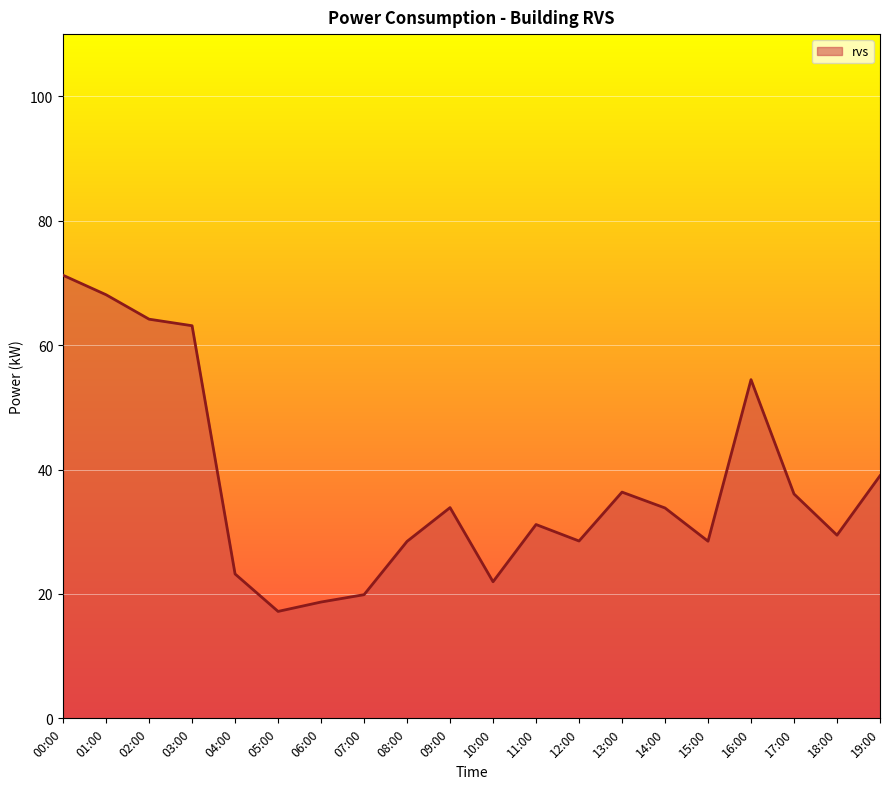

What position from the left is 10:00?

11